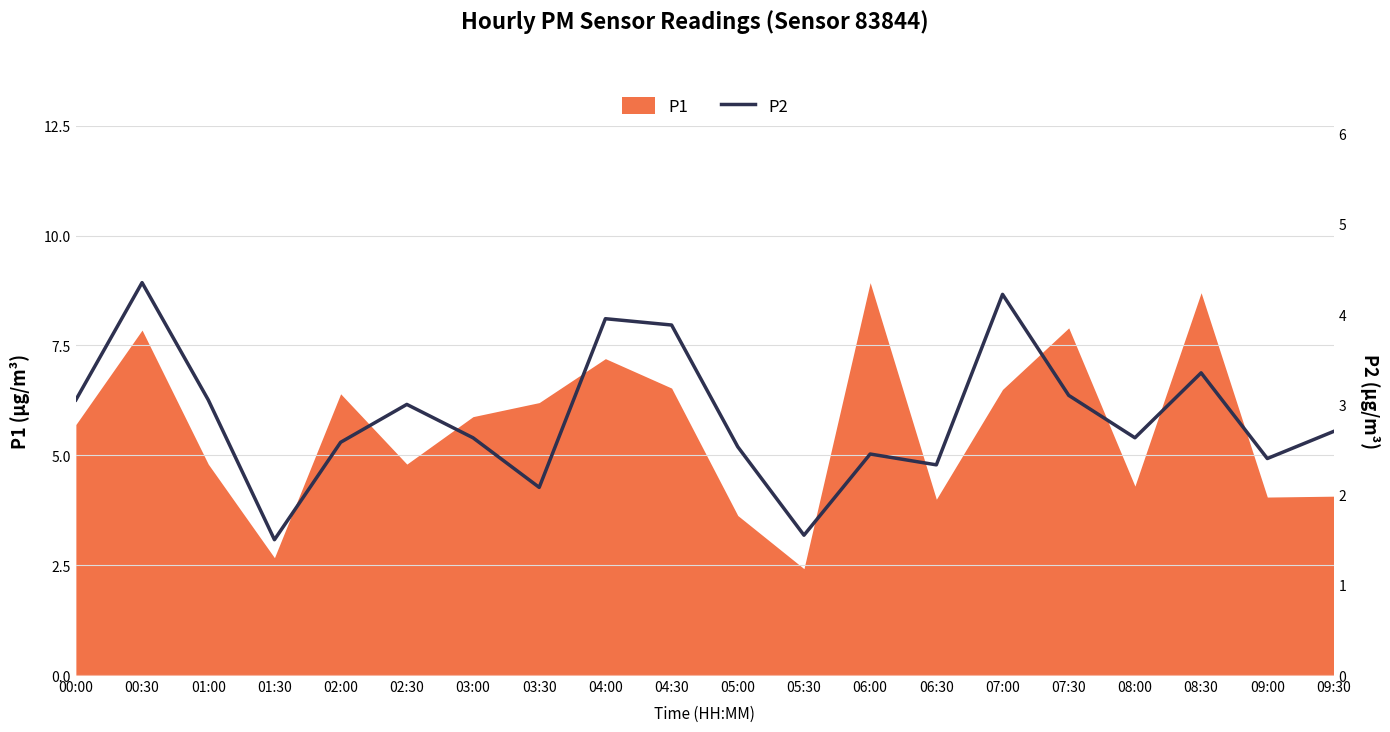

How many values are below 2?

2